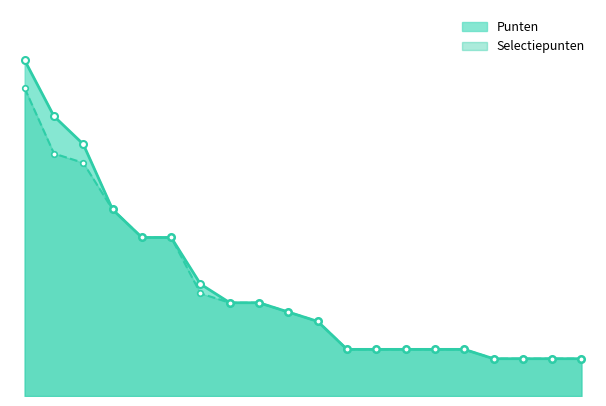

Read the Selectiepunten line value at 0, to the nearest 5.

35